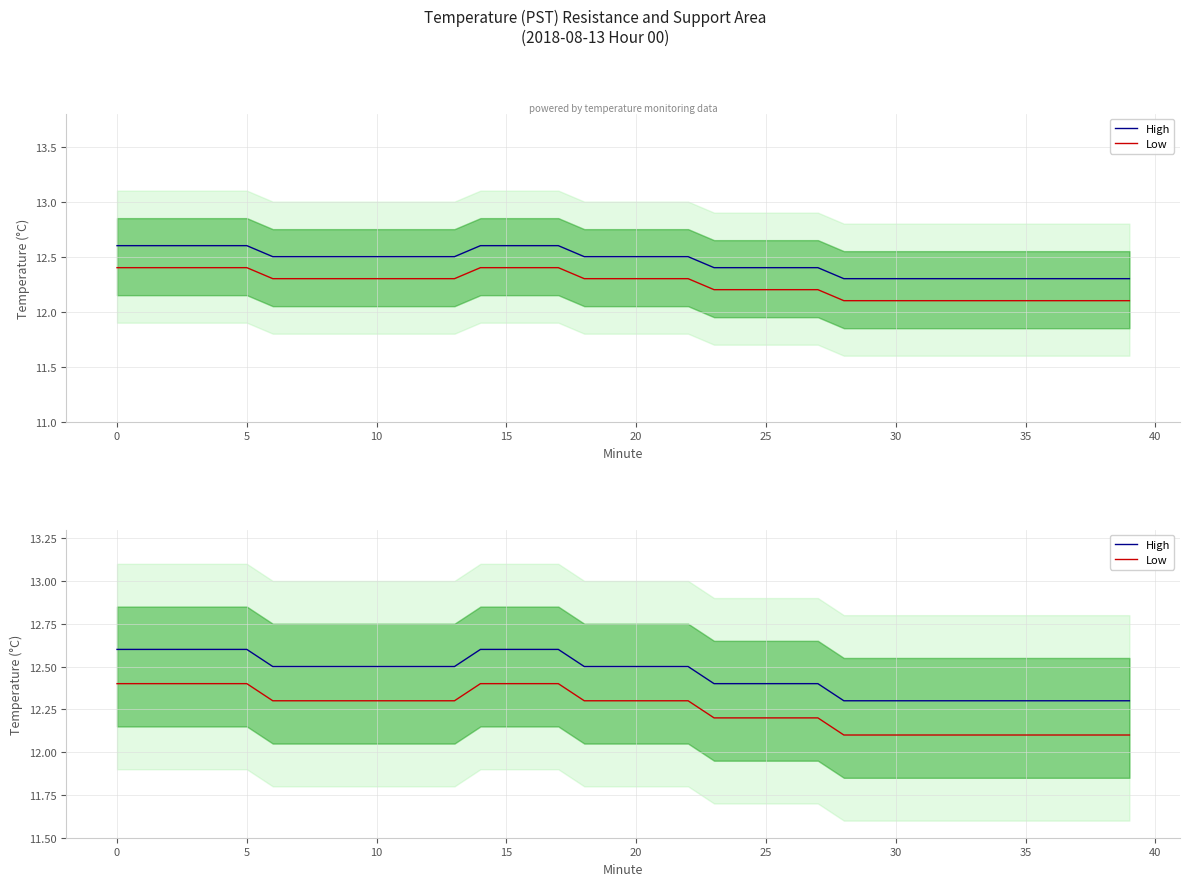

Is it true that High equals 12.4 at 24?

True